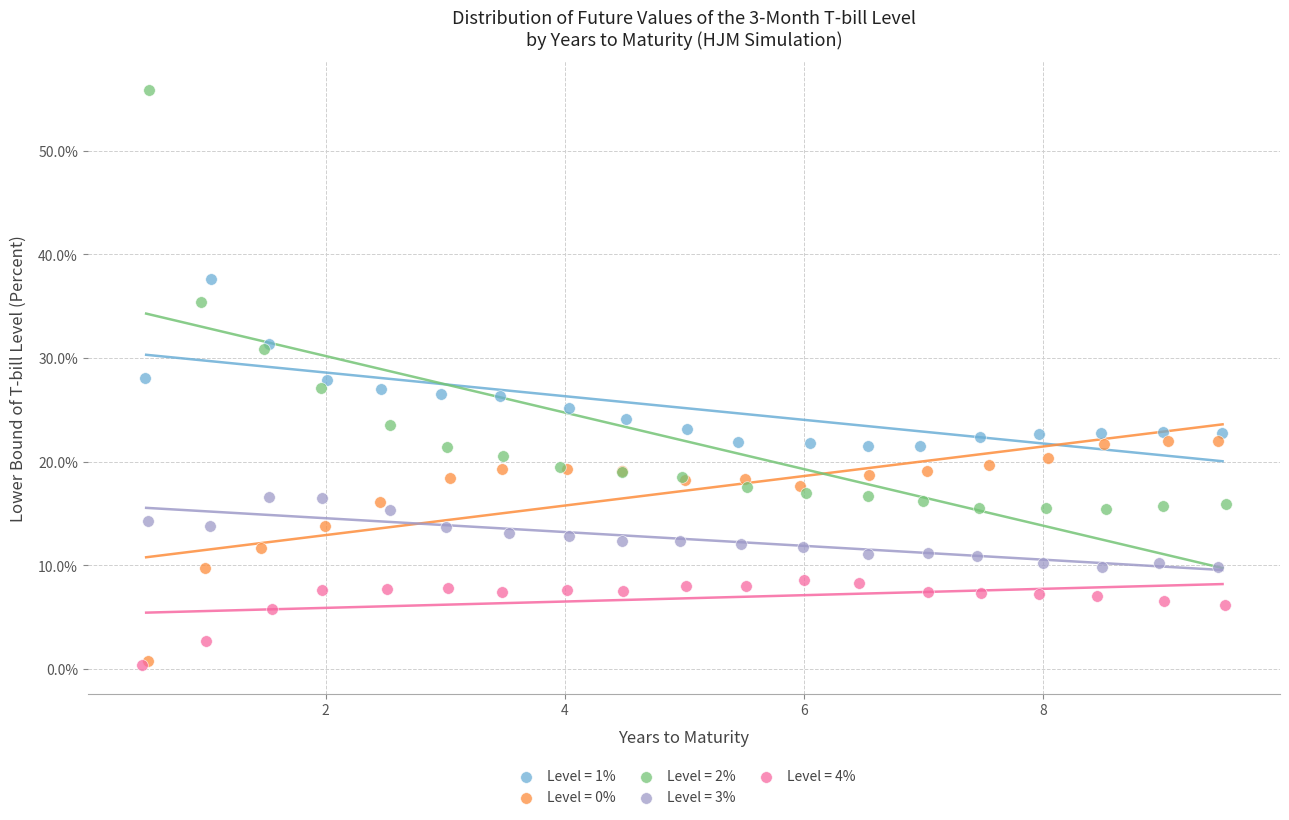

Which series reaches the maximum Y coordinate?

Level = 2%